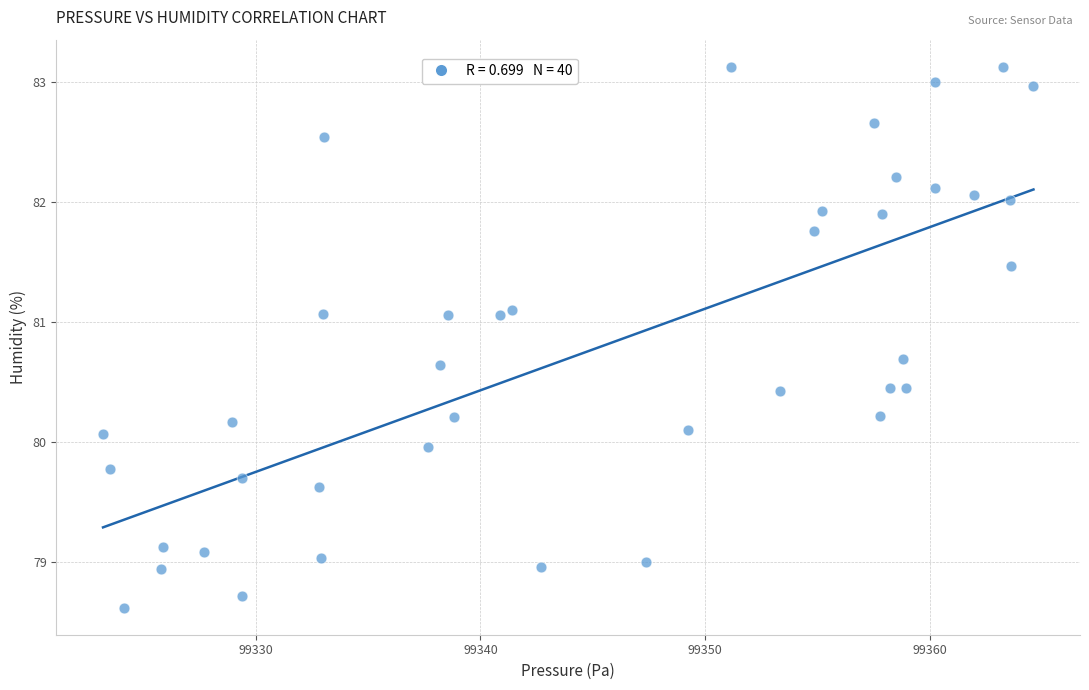

What is the range of Y values (max minus min)?

4.5